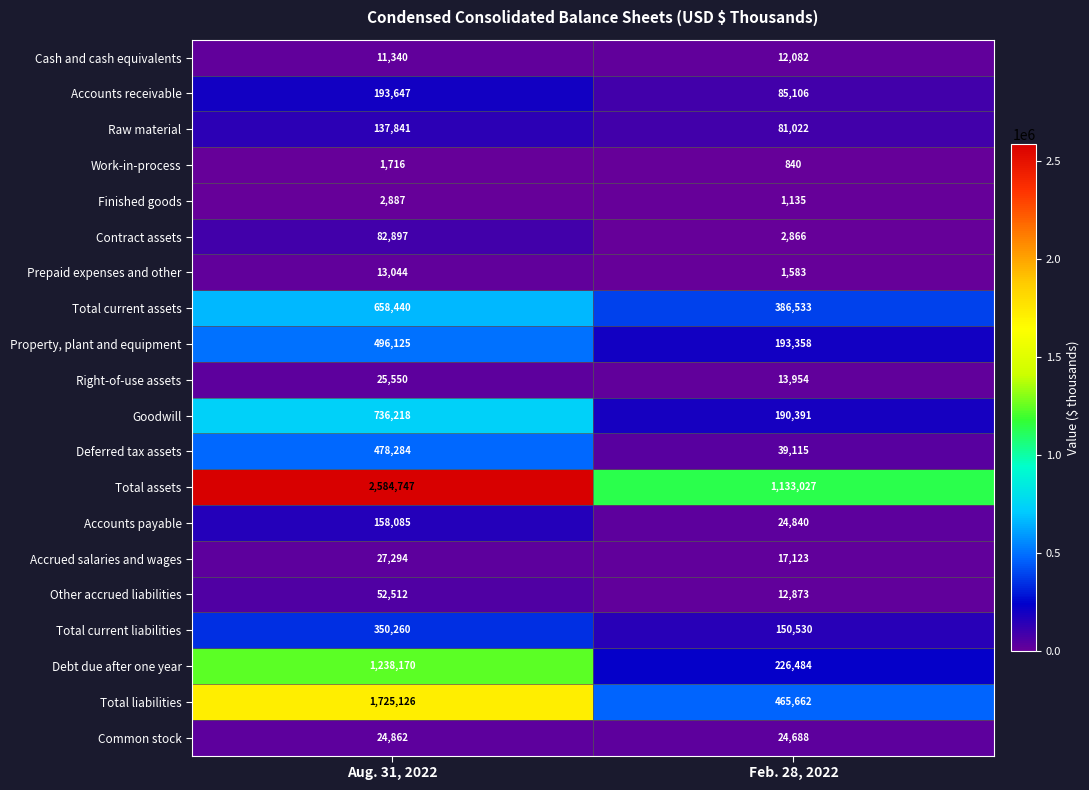

Rank the series by their maximum value, from lowest to highest.

Work-in-process, Finished goods, Cash and cash equivalents, Prepaid expenses and other, Common stock, Right-of-use assets, Accrued salaries and wages, Other accrued liabilities, Contract assets, Raw material, Accounts payable, Accounts receivable, Total current liabilities, Deferred tax assets, Property, plant and equipment, Total current assets, Goodwill, Debt due after one year, Total liabilities, Total assets